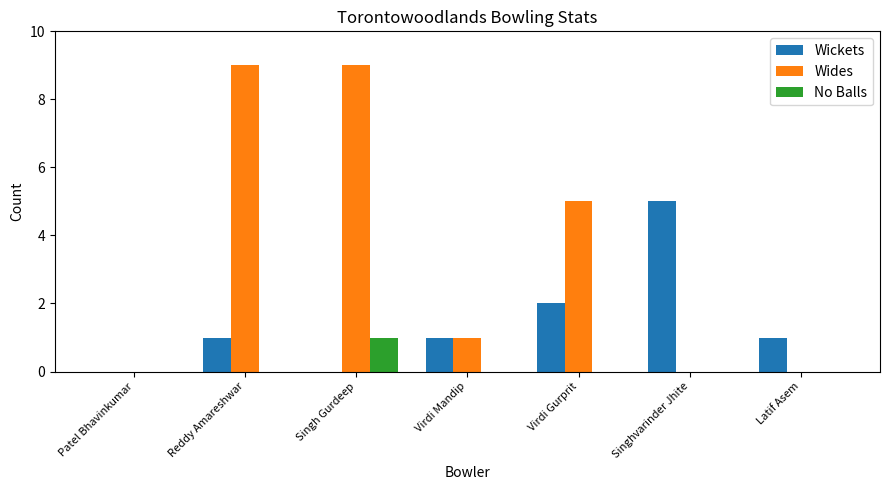

Which series has the largest total across all categories?

Wides